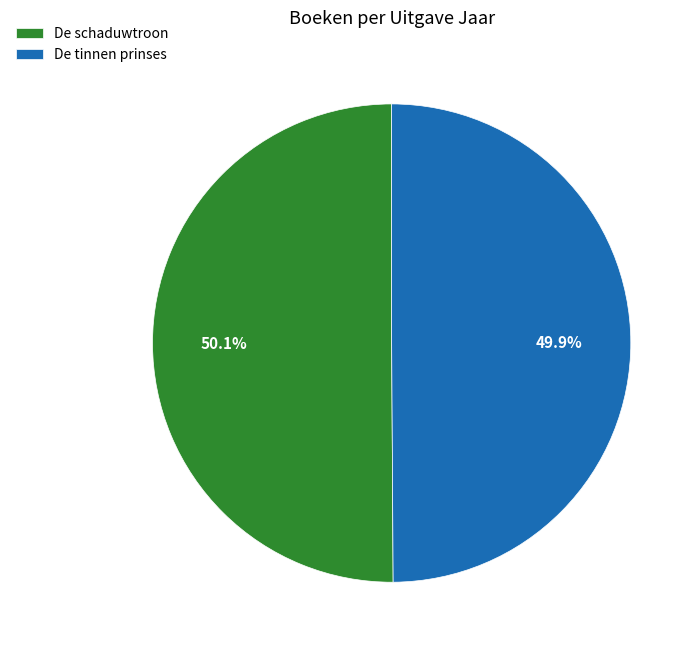

How much of the chart is everything except De schaduwtroon?

49.9%